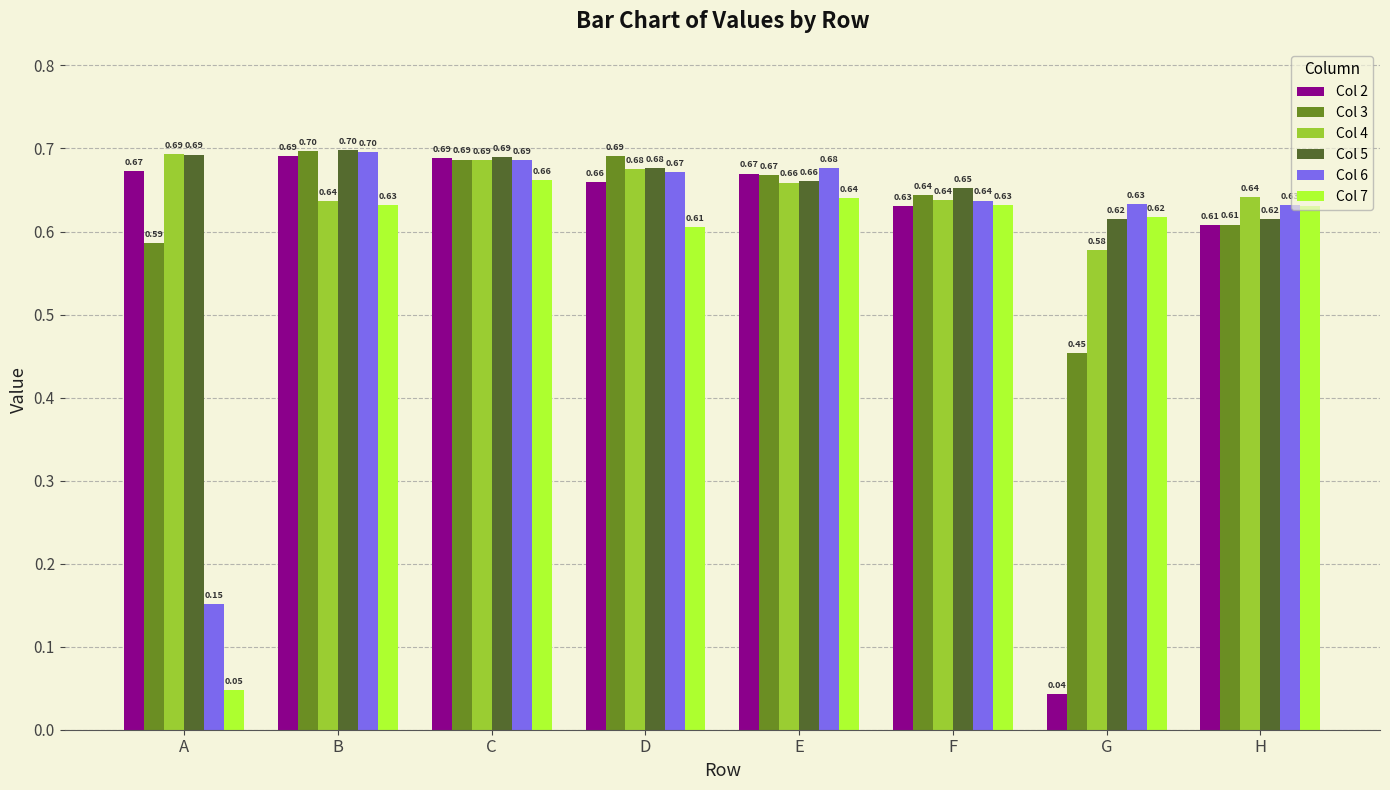

Which series has the widest spread of values?

Col 2